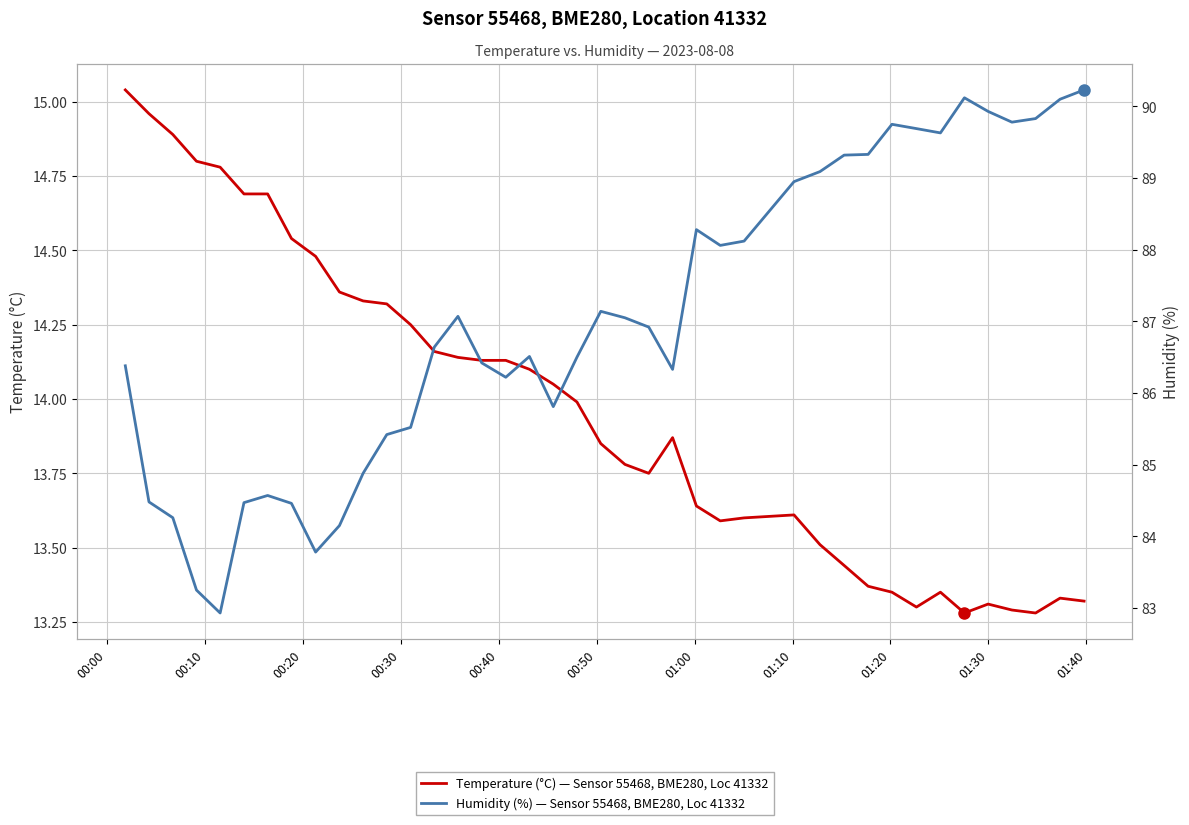

True or false: Humidity (%) — Sensor 55468, BME280, Loc 41332 and Temperature (°C) — Sensor 55468, BME280, Loc 41332 cross at least once.

False